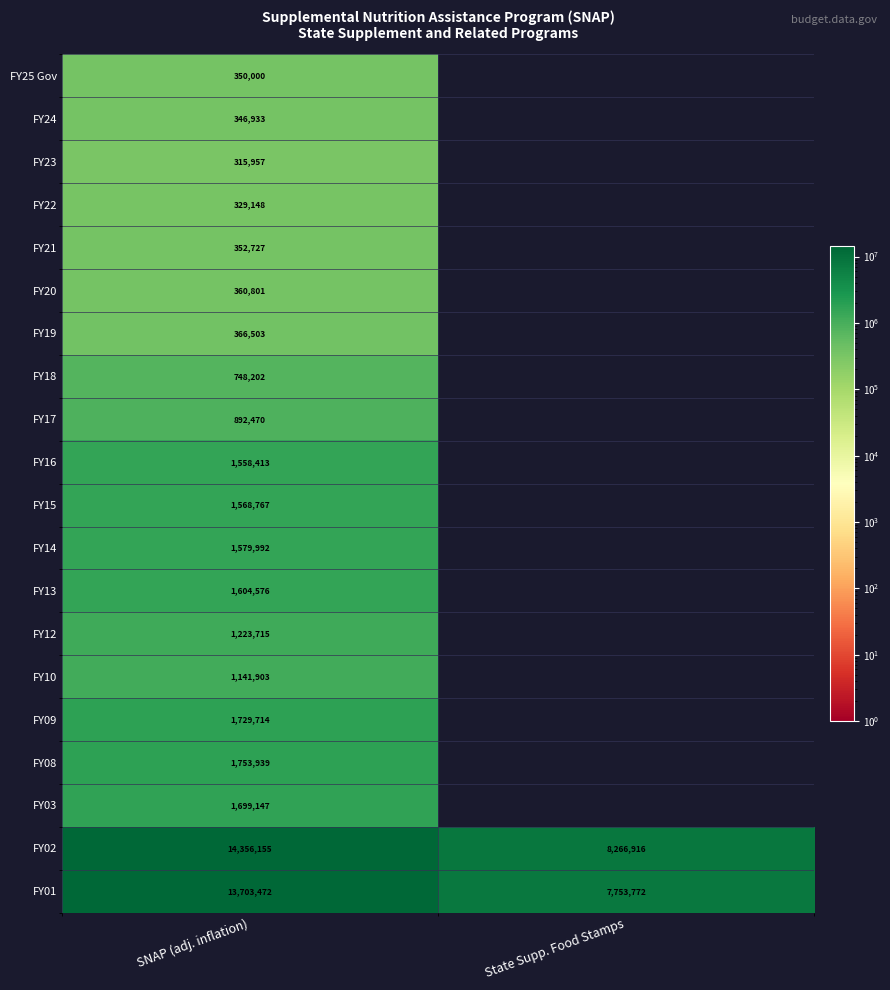

At which category is the sum across all series the highest?

SNAP (adj. inflation)